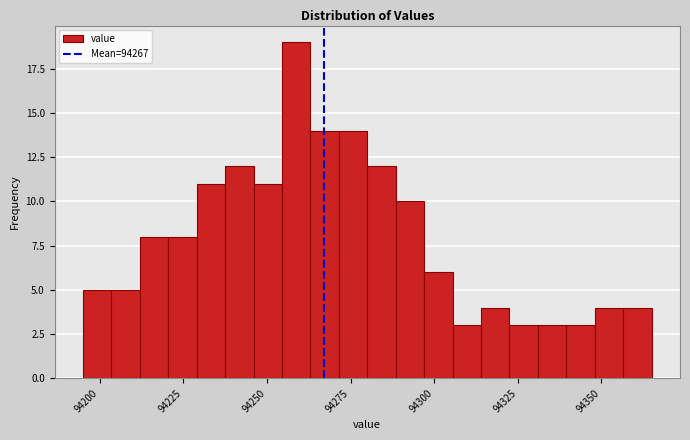

Read against the x-axis, roughly where is the centre of the tallest bar?

94260